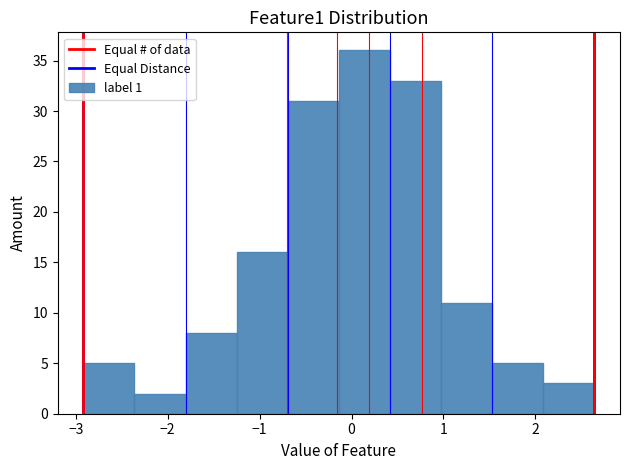

Over which range of the x-axis is the bar tallest?

-0.1 to 0.4